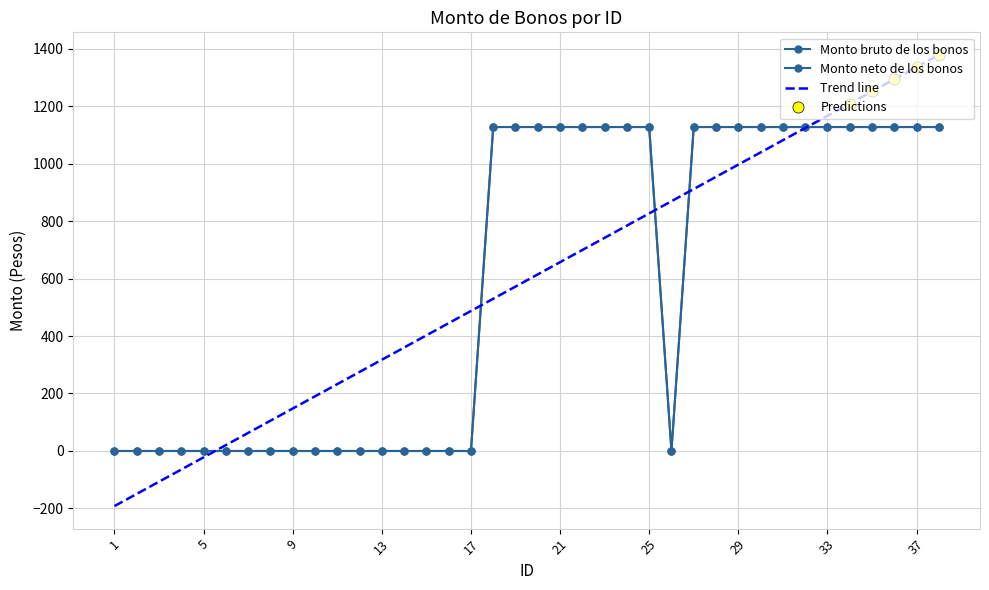

Which series has the largest total across all categories?

Monto bruto de los bonos